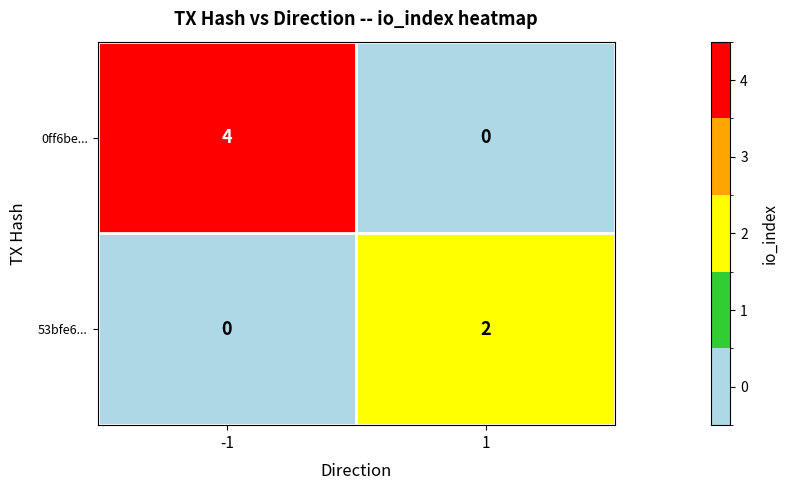

What is the difference between the 0ff6be... values at -1 and 1?

4